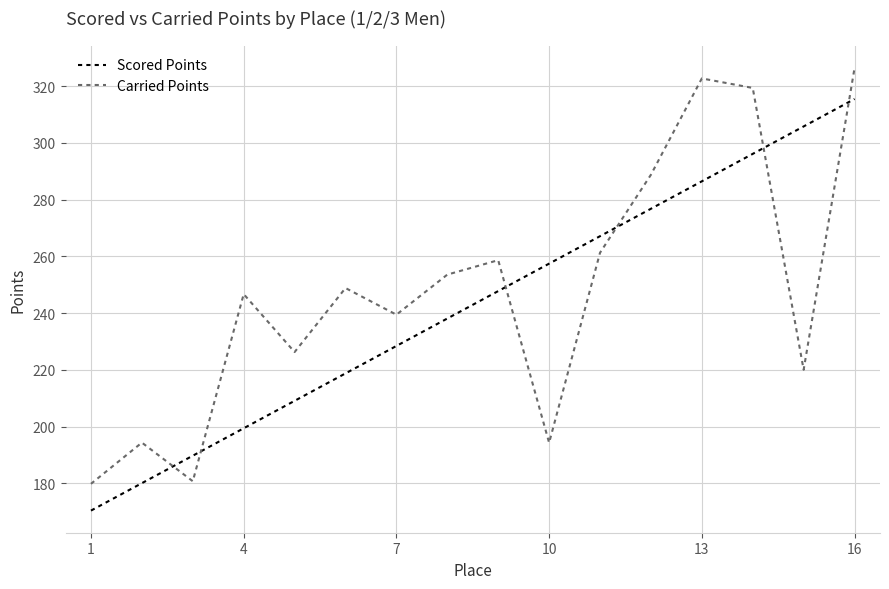

Is this an area chart (filled region under the line)?

No